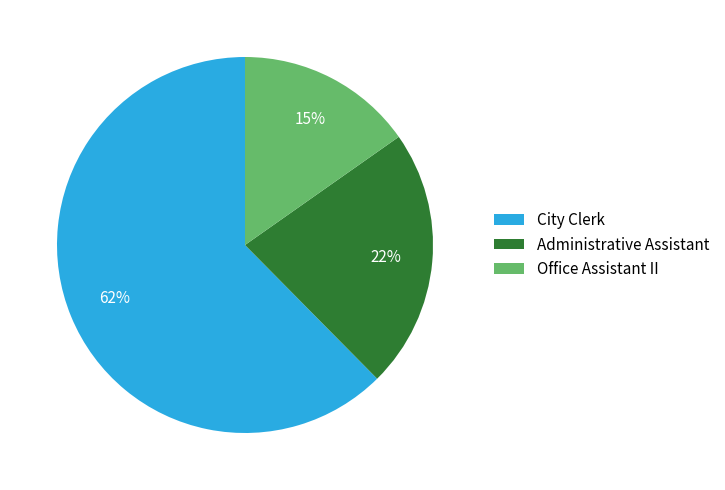

Which slice represents more than half of the pie?

City Clerk